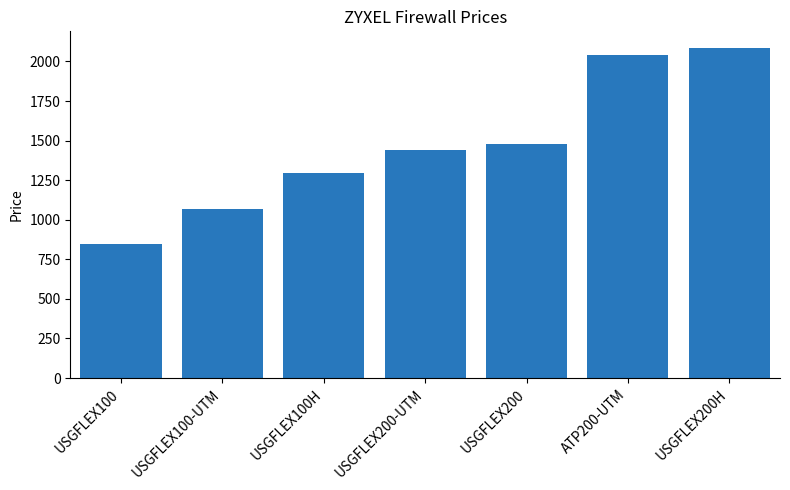

How many values are below 1440?

3